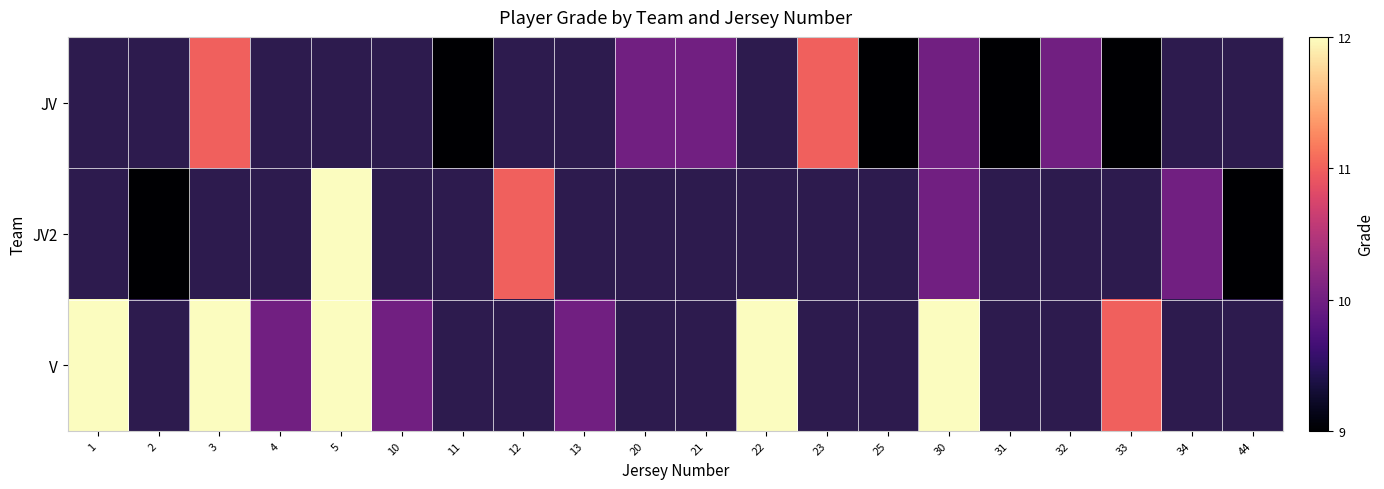

How many data points does each series have?

20